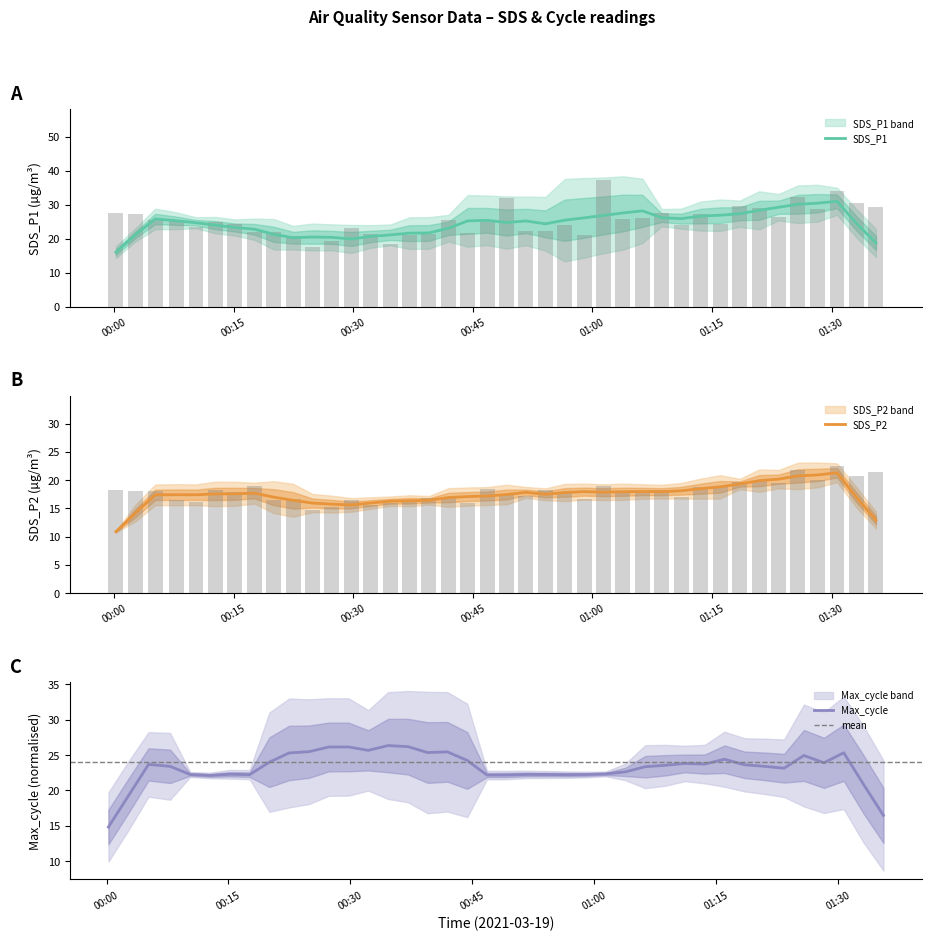

What is the maximum value for SDS_P1?

31.0